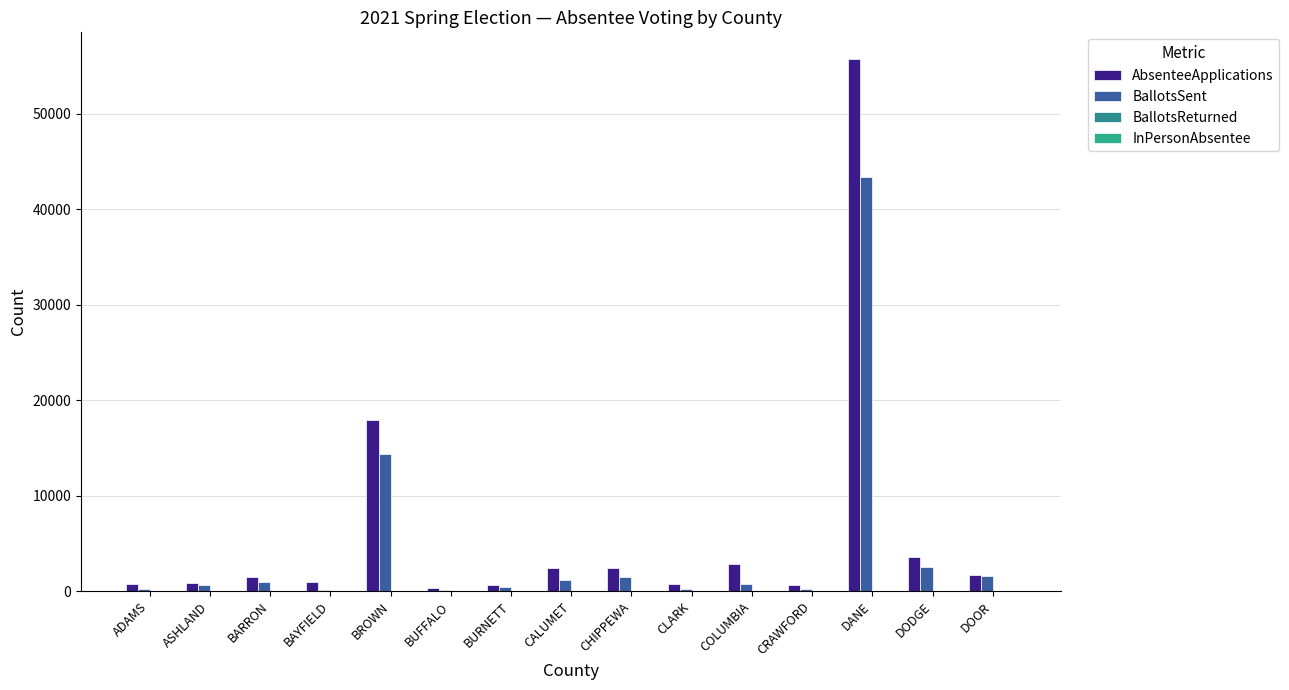

Reading left to right, extract all data points from this chart.

AbsenteeApplications: 694	841	1493	983	17892	286	659	2427	2449	710	2812	606	55747	3581	1731
BallotsSent: 170	604	899	90	14397	103	409	1188	1492	203	722	241	43397	2469	1533
BallotsReturned: 0	0	0	0	0	0	4	0	0	6	0	0	0	0	0
InPersonAbsentee: 0	0	0	0	0	0	0	0	0	0	0	0	0	0	0